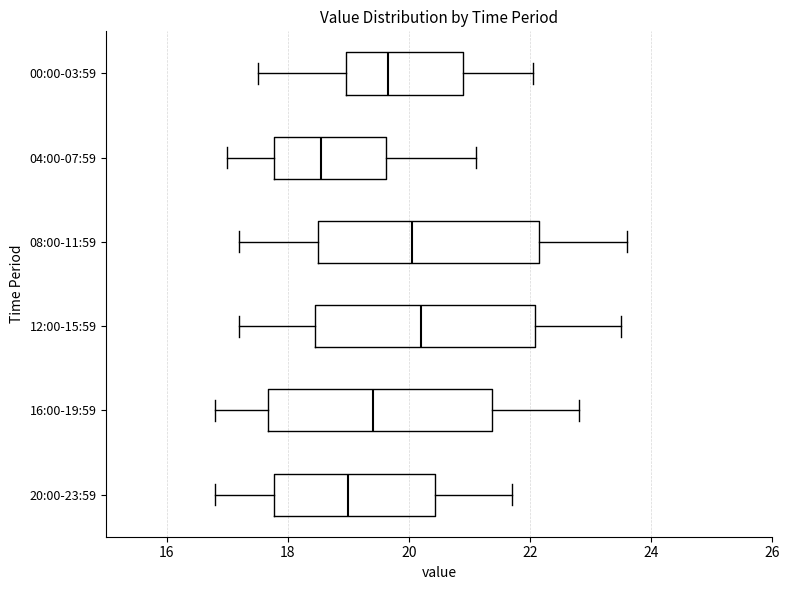

Reading bottom to top, transcribe this box plot: for each box, give where its median line is, the range the box spans, and where its two whiskers end, as read against the x-axis. The values are not printed on the chart, so give them approximately, as read against the axis.

20:00-23:59: median 19.0, box 17.8 to 20.4, whiskers 16.8 to 21.8
16:00-19:59: median 19.4, box 17.6 to 21.4, whiskers 16.8 to 22.8
12:00-15:59: median 20.2, box 18.4 to 22.0, whiskers 17.2 to 23.6
08:00-11:59: median 20.0, box 18.6 to 22.2, whiskers 17.2 to 23.6
04:00-07:59: median 18.6, box 17.8 to 19.6, whiskers 17.0 to 21.2
00:00-03:59: median 19.6, box 19.0 to 20.8, whiskers 17.6 to 22.0